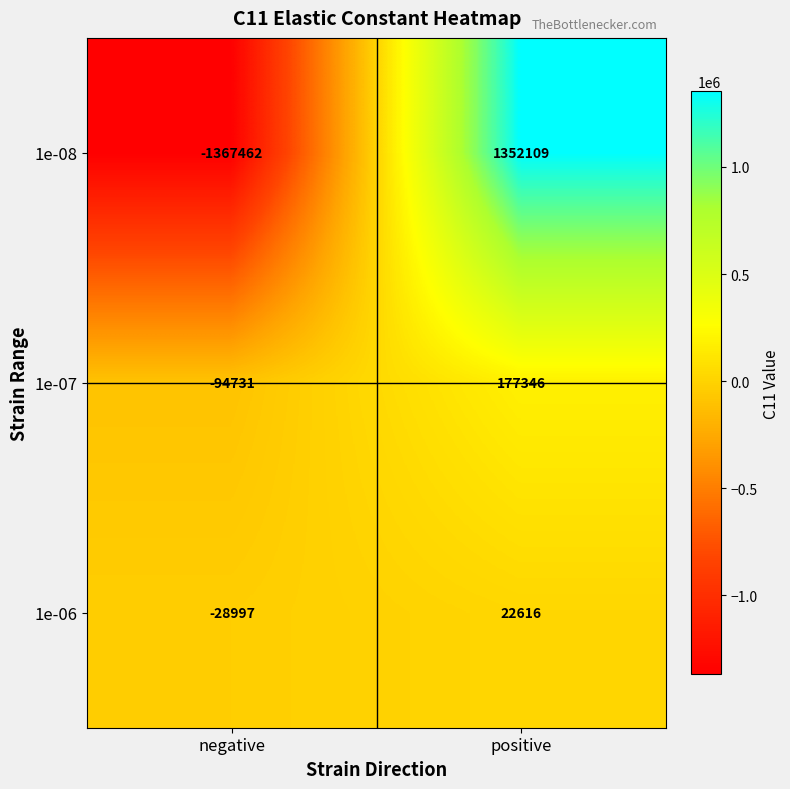

What is the smallest value displayed?

-1367462